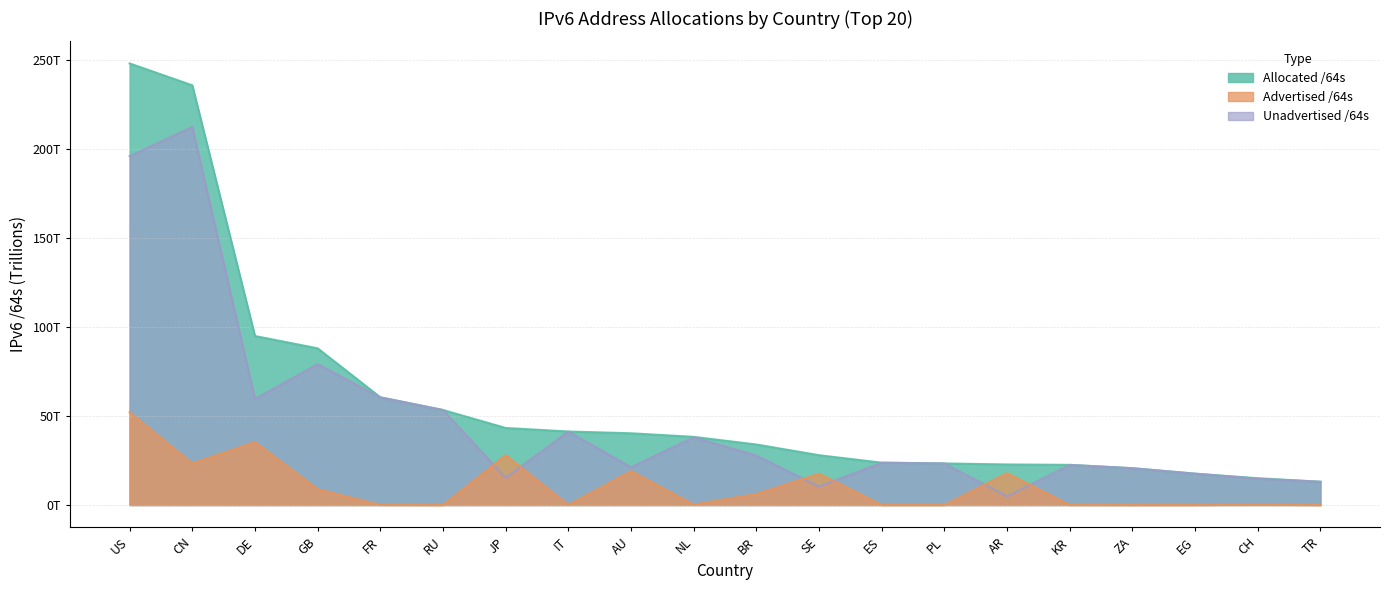

Between GB and SE, which series saw the biggest shift?

Unadvertised /64s